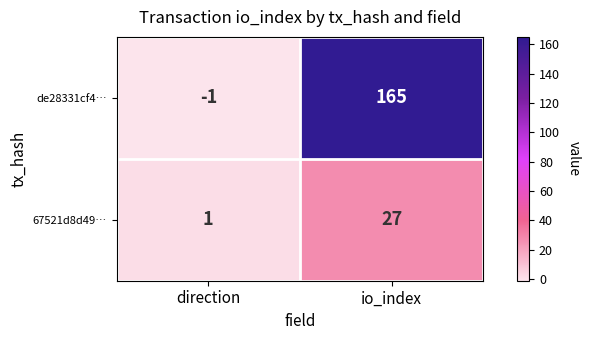

Which series has the widest spread of values?

de28331cf4…